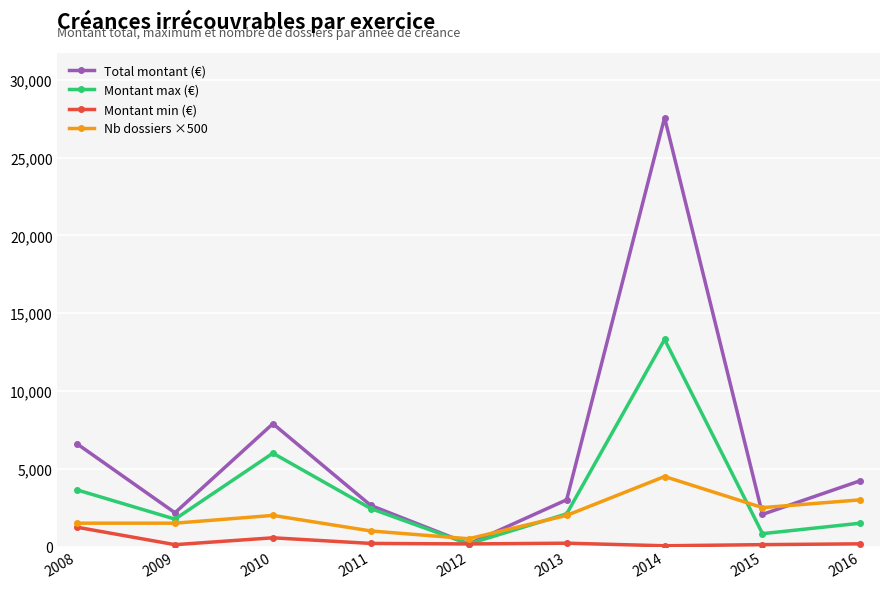

List the series in order of their overall mean, highest first.

Total montant (€), Montant max (€), Nb dossiers ×500, Montant min (€)